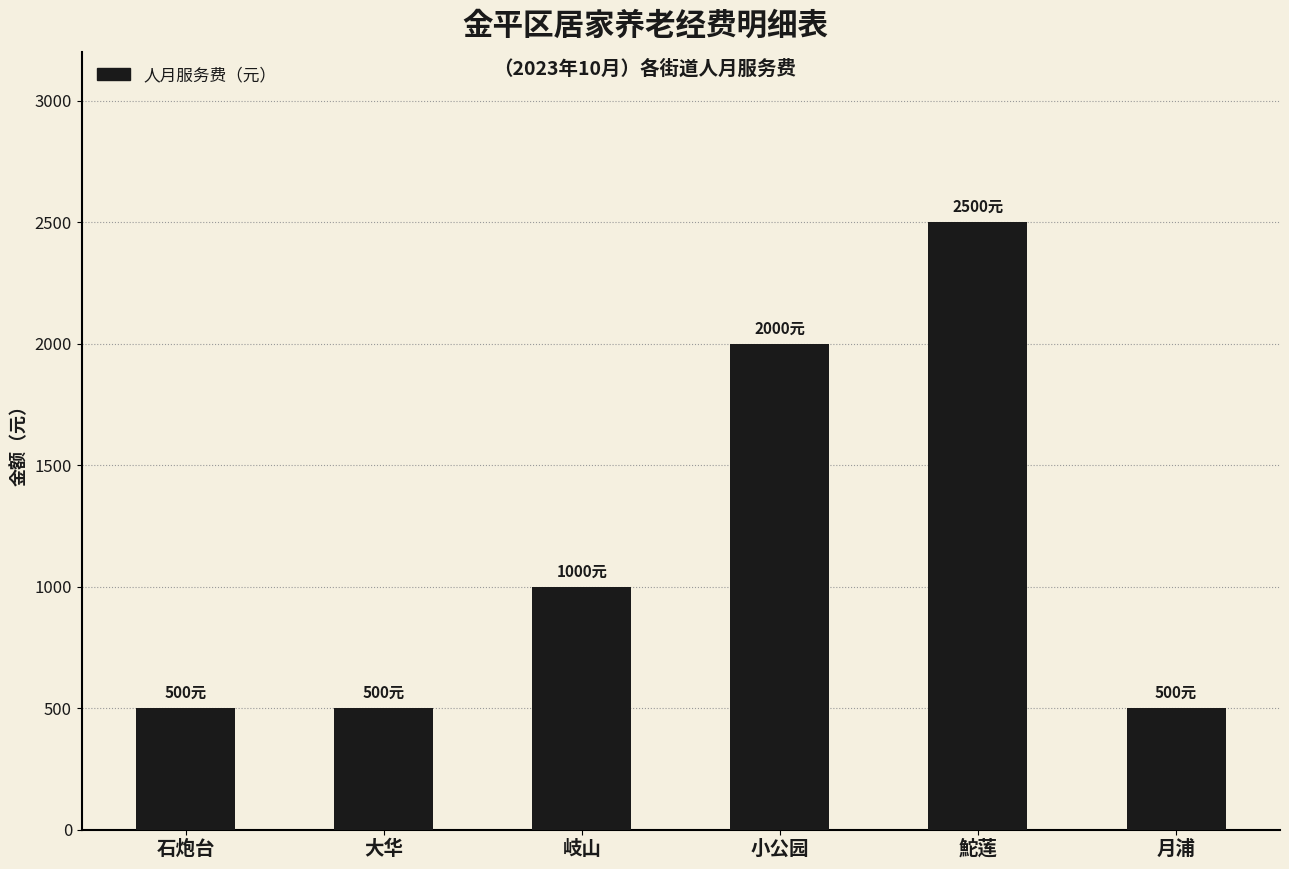

Approximately how many times larger is the value at 小公园 compared to 石炮台?

4.0